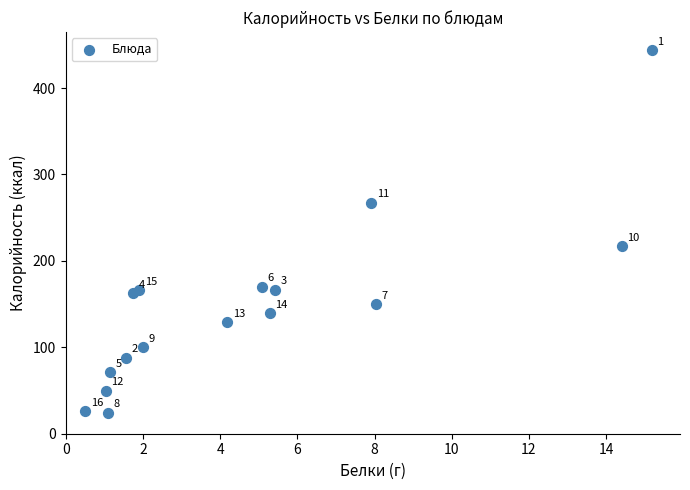

What Y value in the scatter plot is closest to 233?

217.0